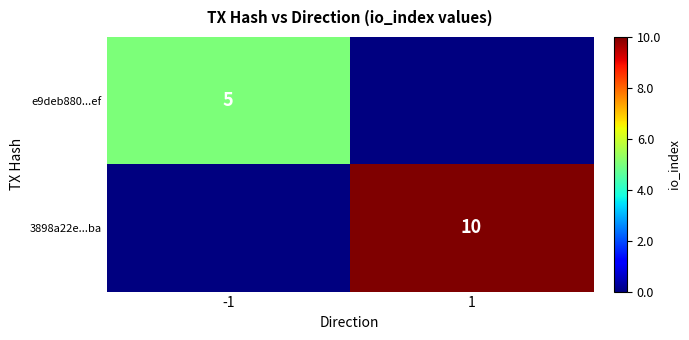

What is the minimum value shown in the chart?

5.0